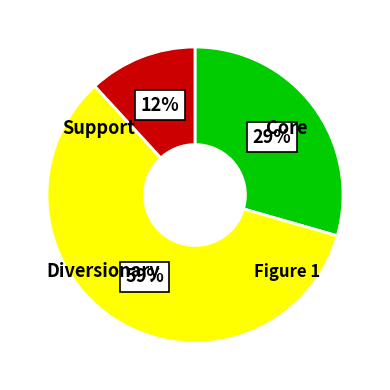

To the nearest percent, what is the difference between the largest and smallest slice percentages?

47%